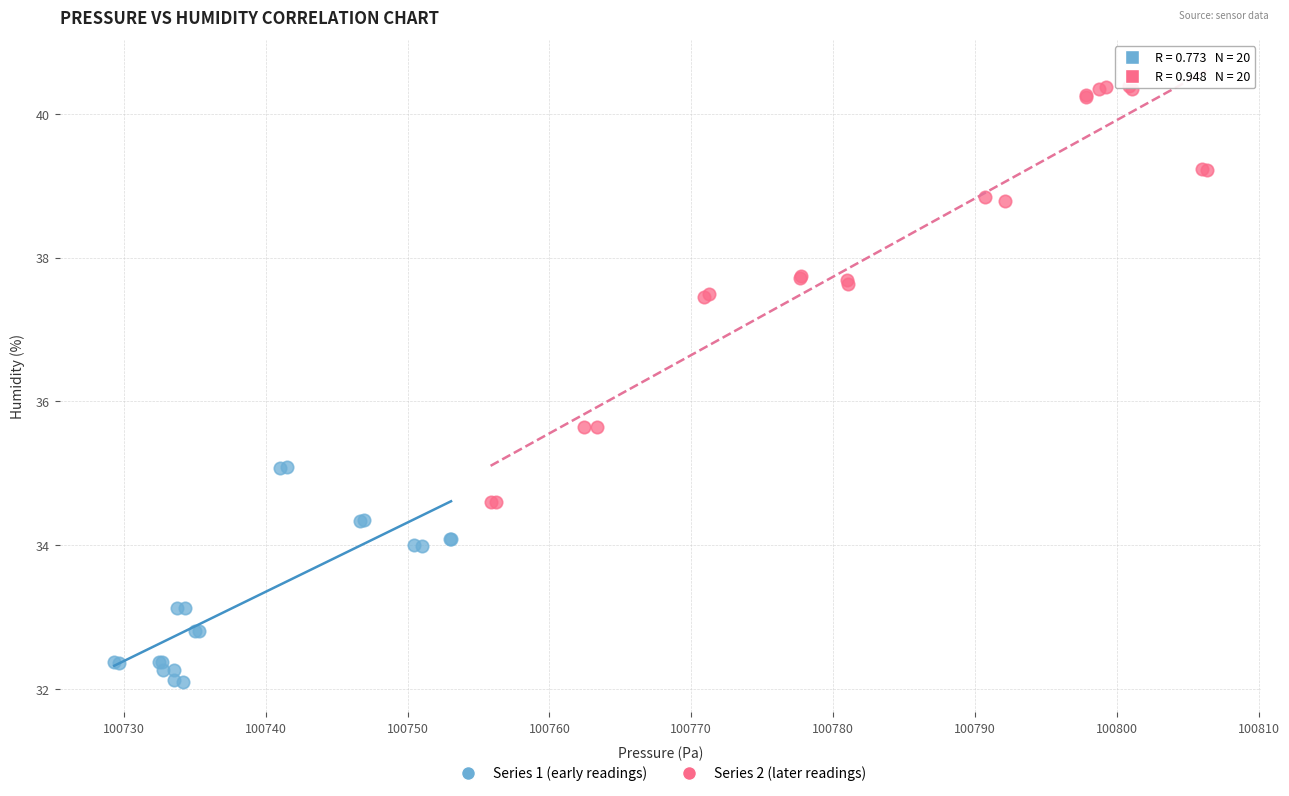

Which series contains the lowest Y value?

Series 1 (early readings)